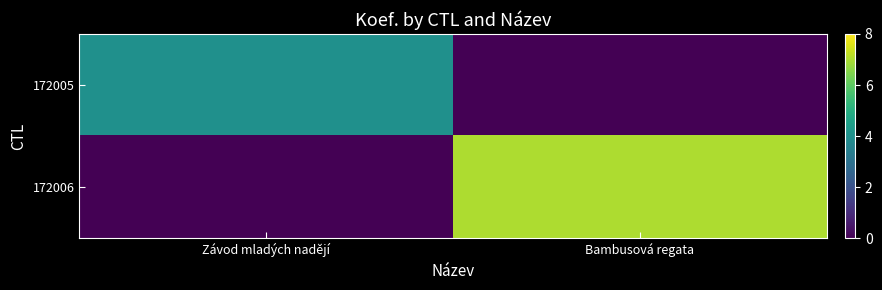

Reading right to left, list all the values displayed in this chart.

172005: Bambusová regata=0	Závod mladých nadějí=4
172006: Bambusová regata=7	Závod mladých nadějí=0